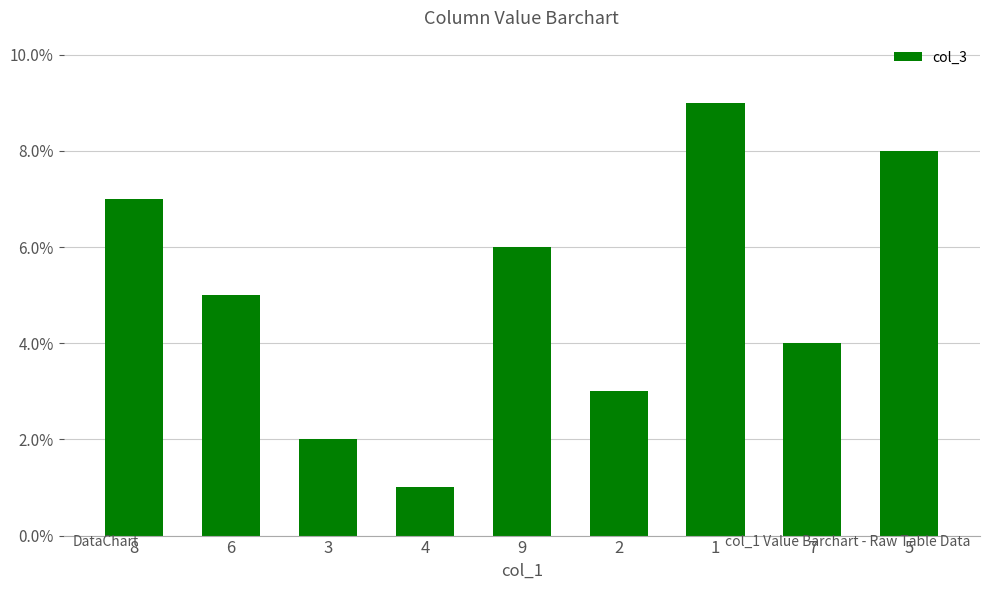

Does the chart contain any negative values?

No